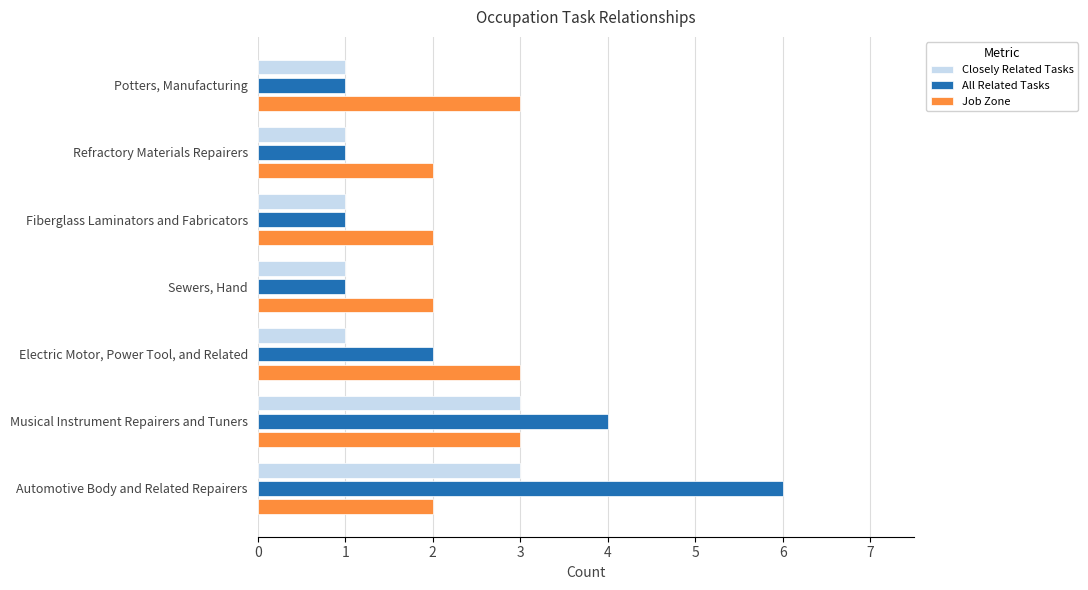

At Automotive Body and Related Repairers, list the series in order from largest to smallest.

All Related Tasks, Closely Related Tasks, Job Zone